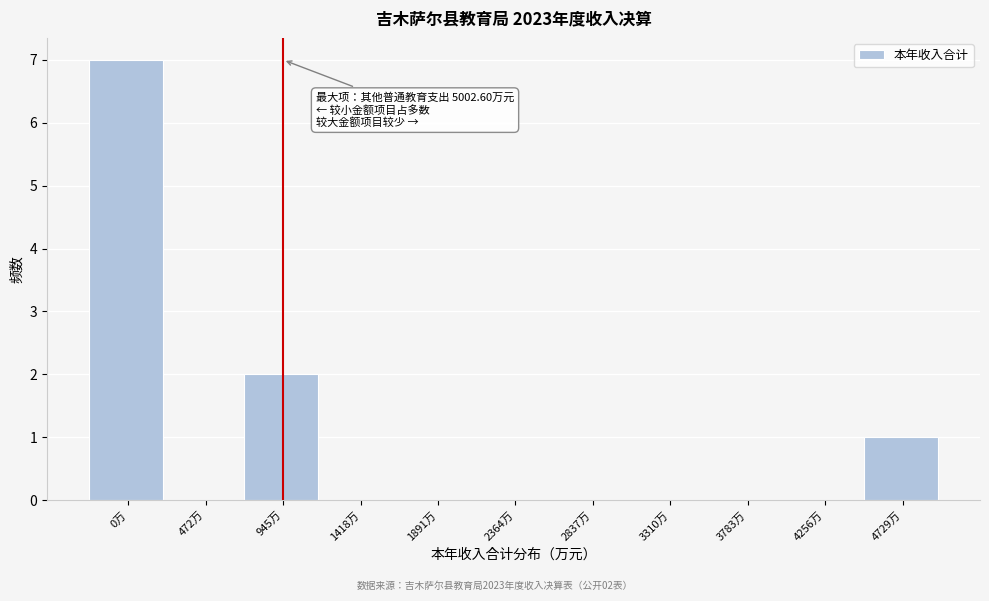

Reading right to left, what are all the values shown in this chart?

4729万=1	4256万=0	3783万=0	3310万=0	2837万=0	2364万=0	1891万=0	1418万=0	945万=2	472万=0	0万=7